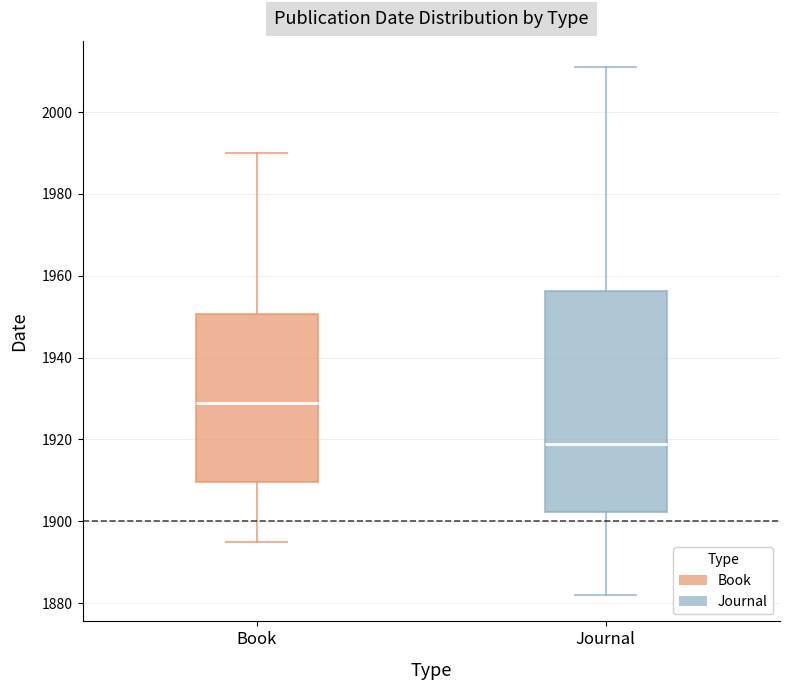

Where does the lower whisker of the box for Book end on the y-axis? The values are not printed on the chart, so give them approximately, as read against the axis.

1896